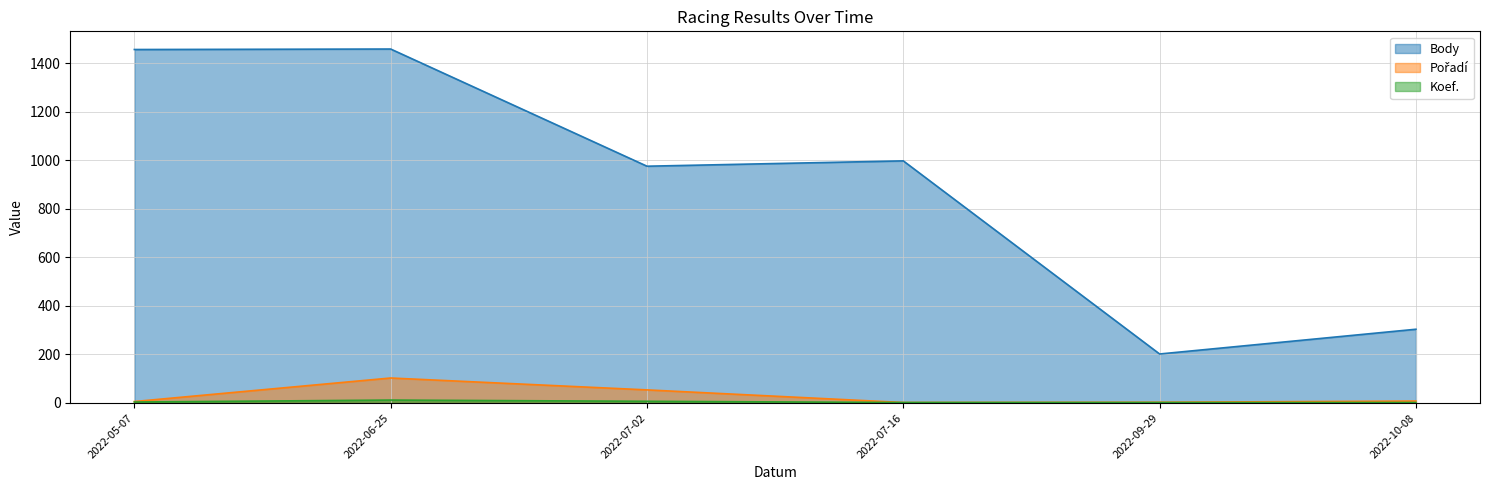

What is the difference between the maximum and minimum values in the Pořadí series?

101